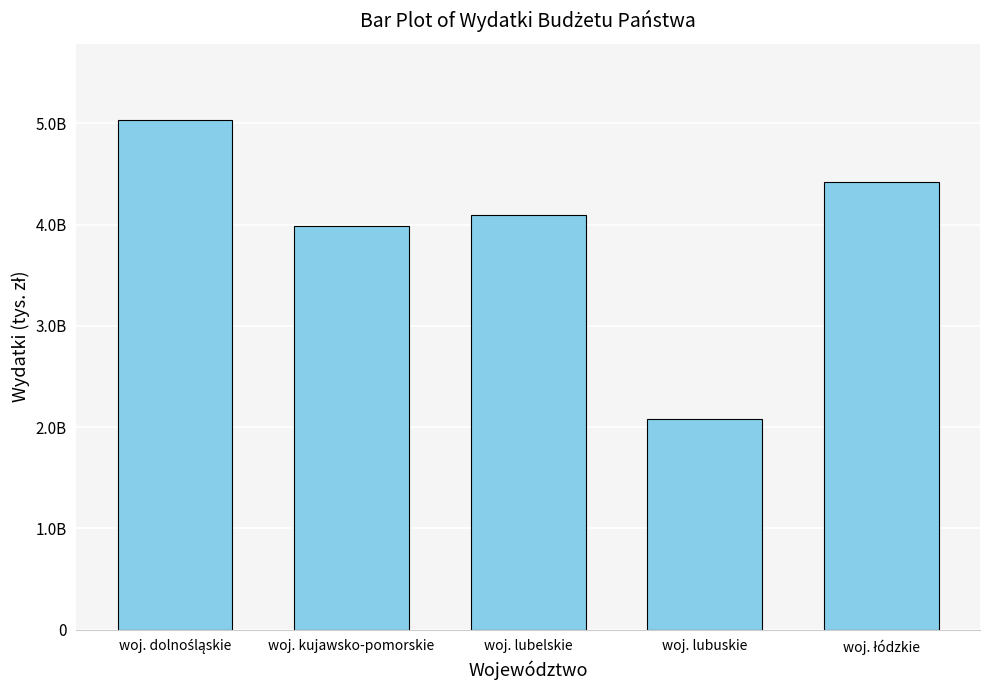

The chart shows a value of 3988024000 at woj. kujawsko-pomorskie. True or false?

True